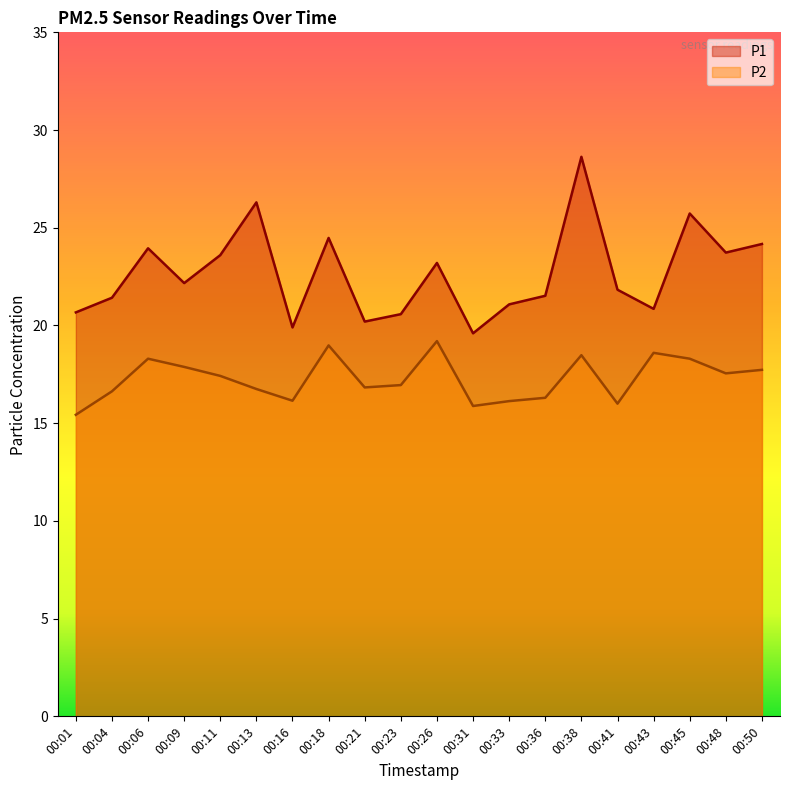

At which category is the sum across all series the highest?

00:38